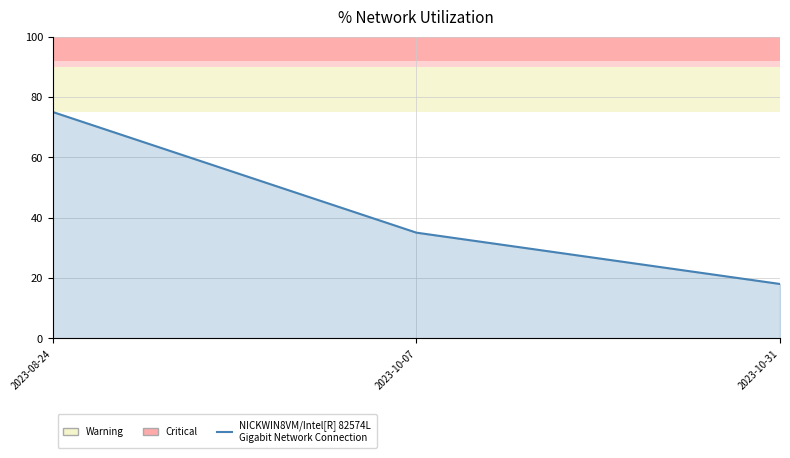

How many lines are shown in the chart?

1